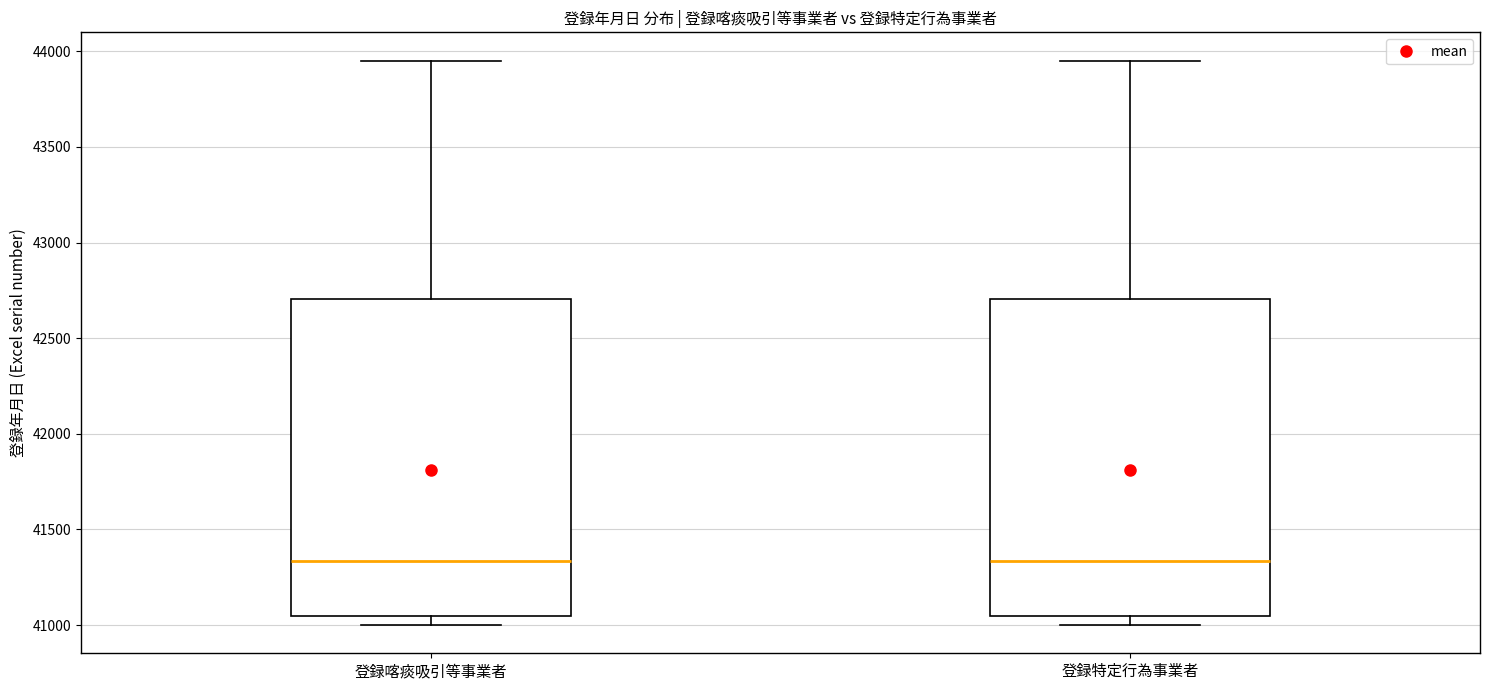

Reading left to right, transcribe this box plot: for each box, give where its median line is, the range the box spans, and where its two whiskers end, as read against the y-axis. The values are not printed on the chart, so give them approximately, as read against the axis.

登録喀痰吸引等事業者: median 41350, box 41050 to 42700, whiskers 41000 to 43950
登録特定行為事業者: median 41350, box 41050 to 42700, whiskers 41000 to 43950